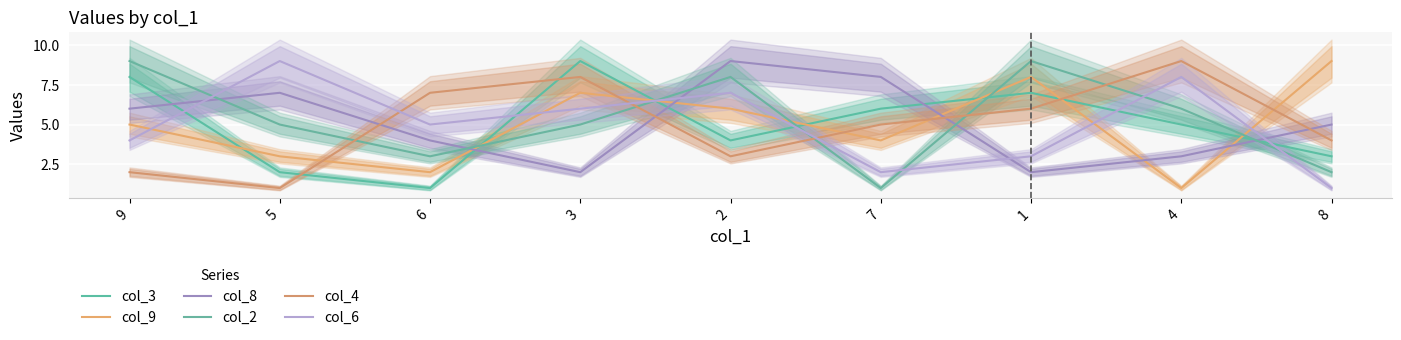

True or false: col_9 has a value of 8 at 1.

True